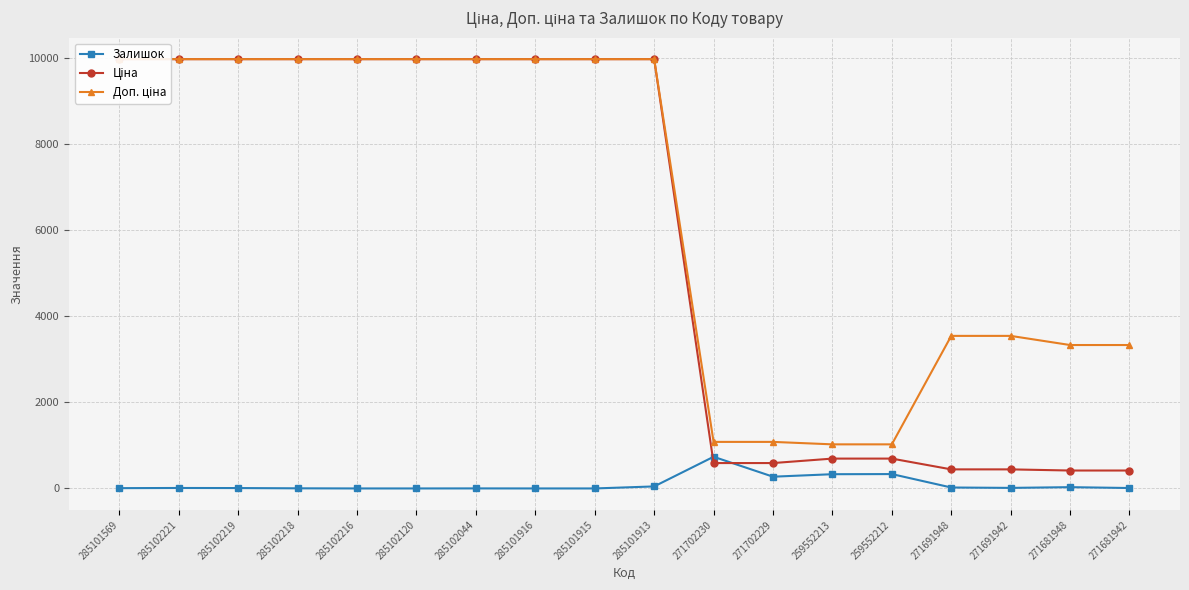

What is the maximum value shown in the chart?

9975.0